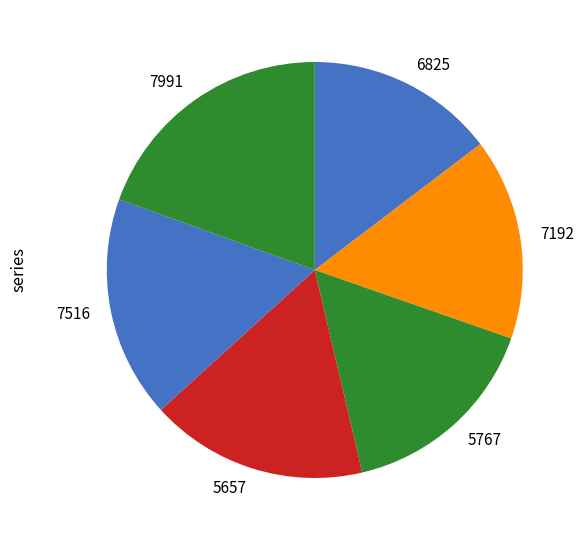

Do 5657 and 7516 together represent more than half of the pie?

No